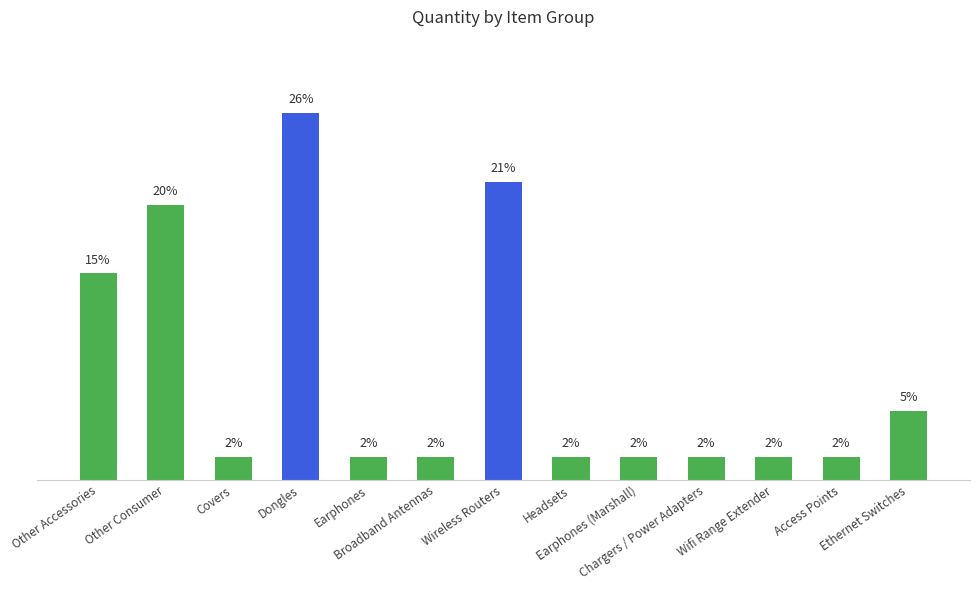

List the labels in order of value, largest first.

Dongles, Wireless Routers, Other Consumer, Other Accessories, Ethernet Switches, Covers, Earphones, Broadband Antennas, Headsets, Earphones (Marshall), Chargers / Power Adapters, Wifi Range Extender, Access Points